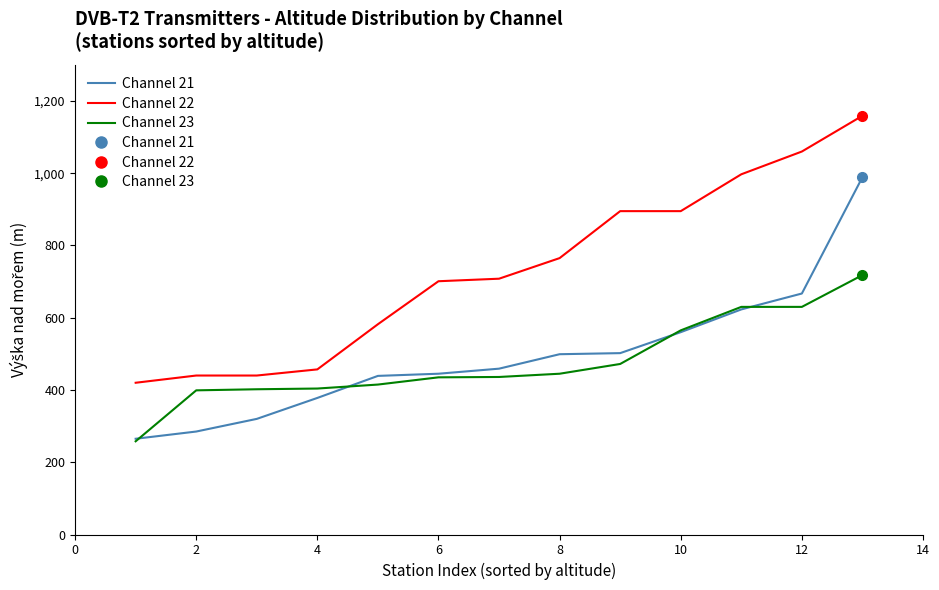

Rank the series by their maximum value, from lowest to highest.

Channel 23, Channel 21, Channel 22